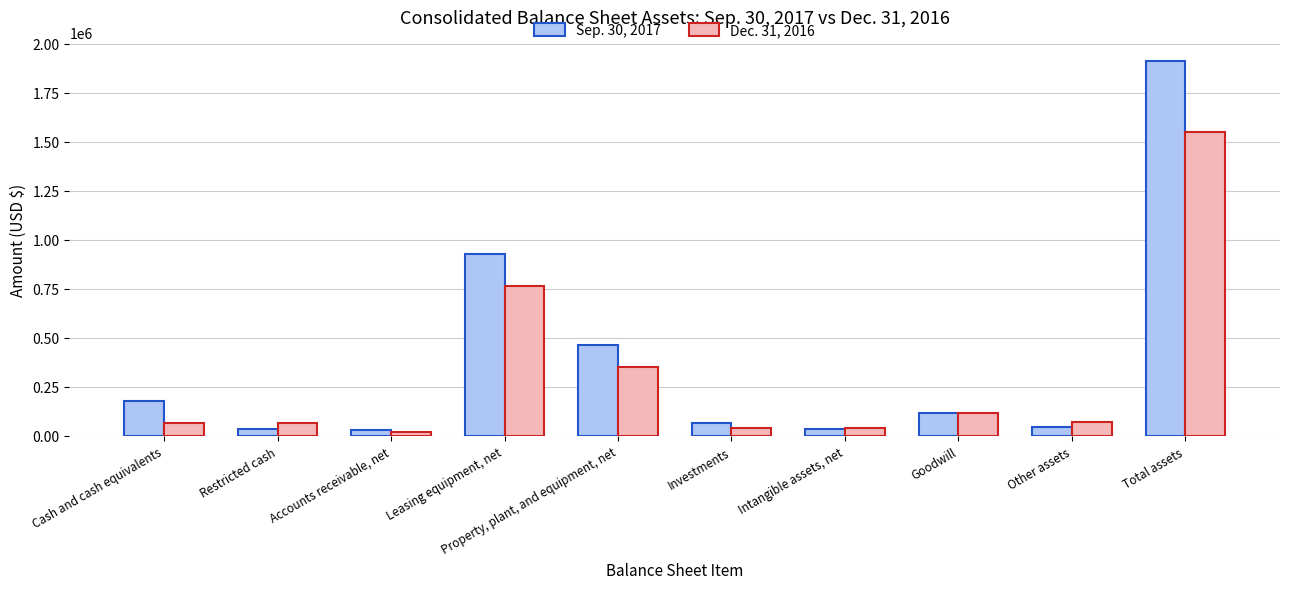

Which series has the widest spread of values?

Sep. 30, 2017